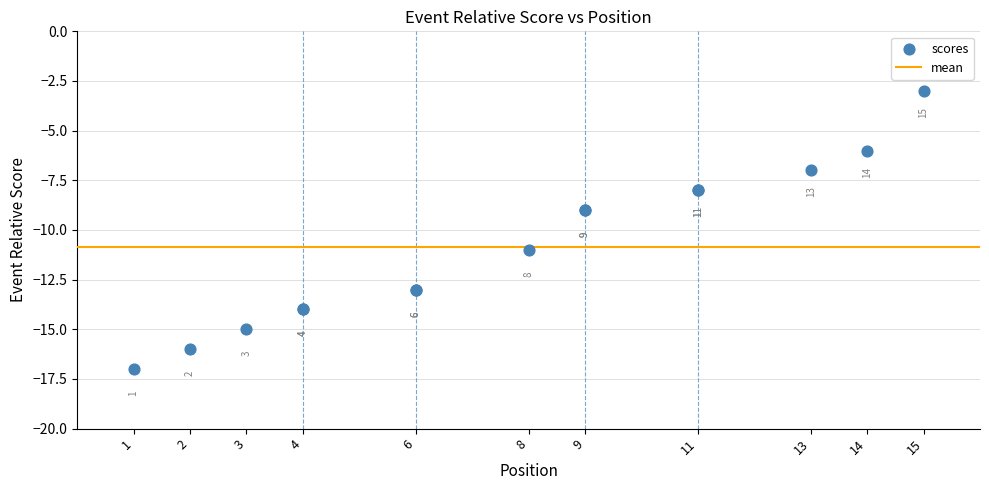

What Y value in the scatter plot is closest to -10?

-11